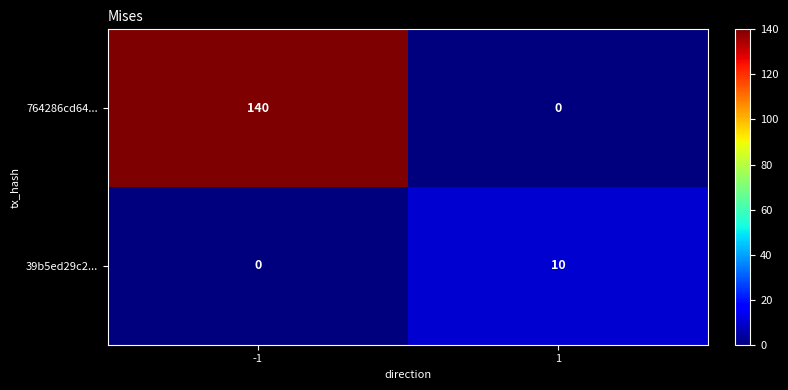

What is the average value of the 764286cd64... series?

70